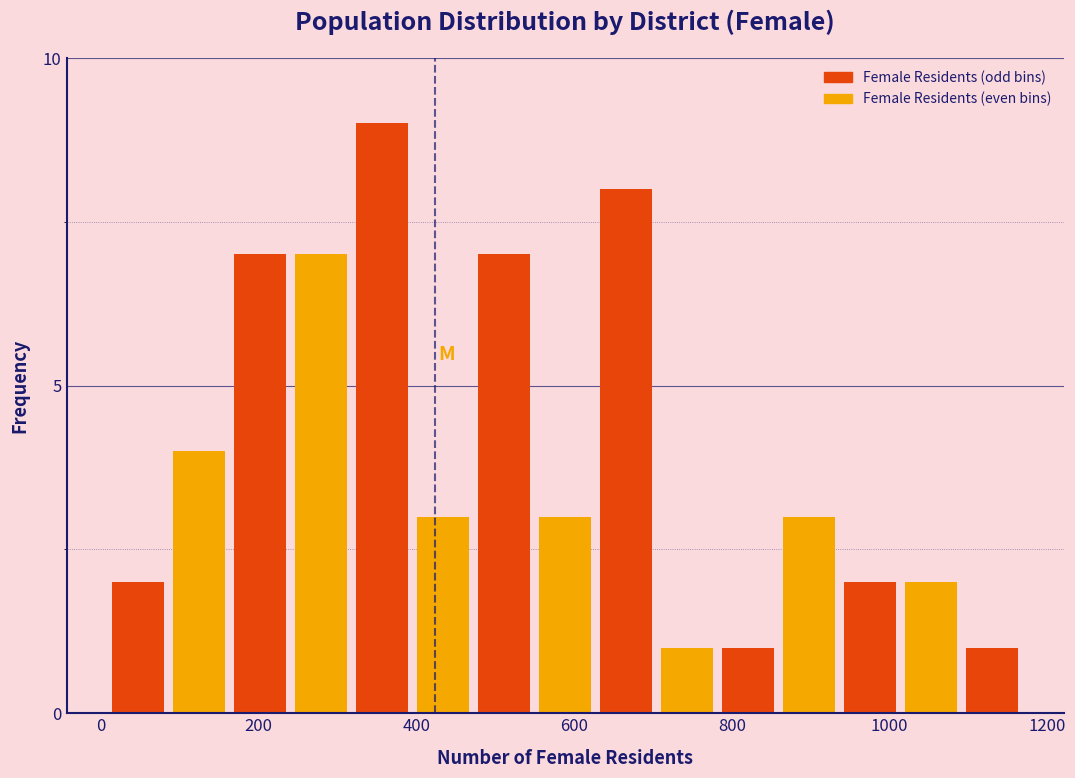

Around what value on the x-axis is the tallest bar? Give the approximate position of its centre, as read against the axis.

360